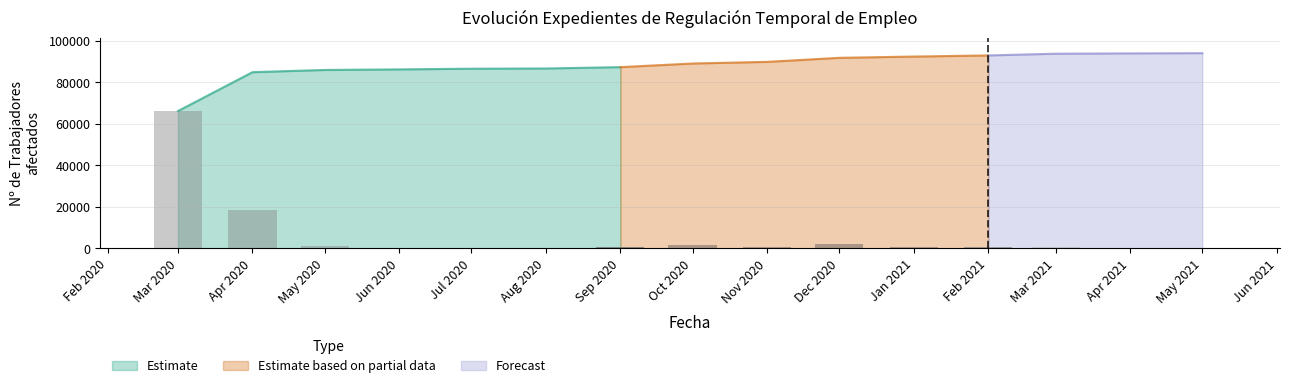

Is the value of Acumulado at 2020-10 greater than the value of Mensual at 2020-08?

Yes